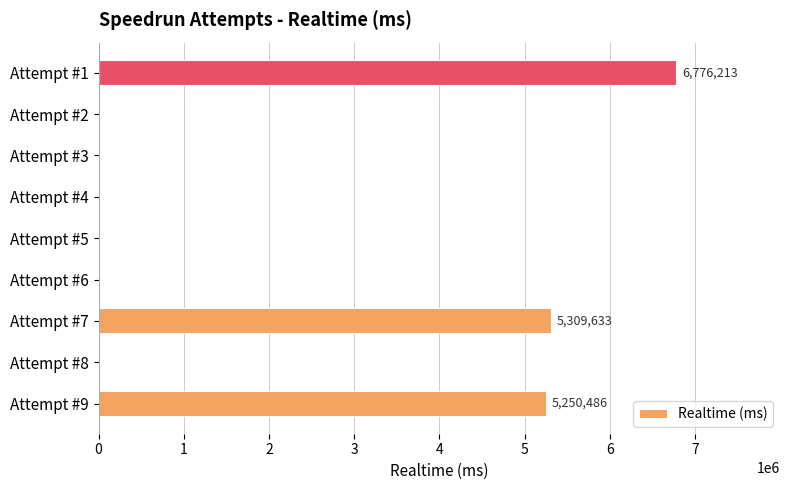

How many data points are above 0?

3